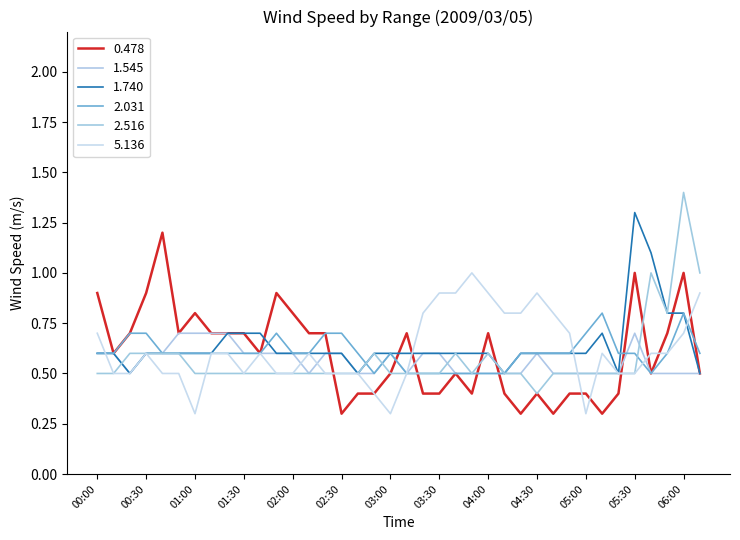

List the series in order of their peak value, highest first.

2.516, 1.740, 0.478, 5.136, 2.031, 1.545